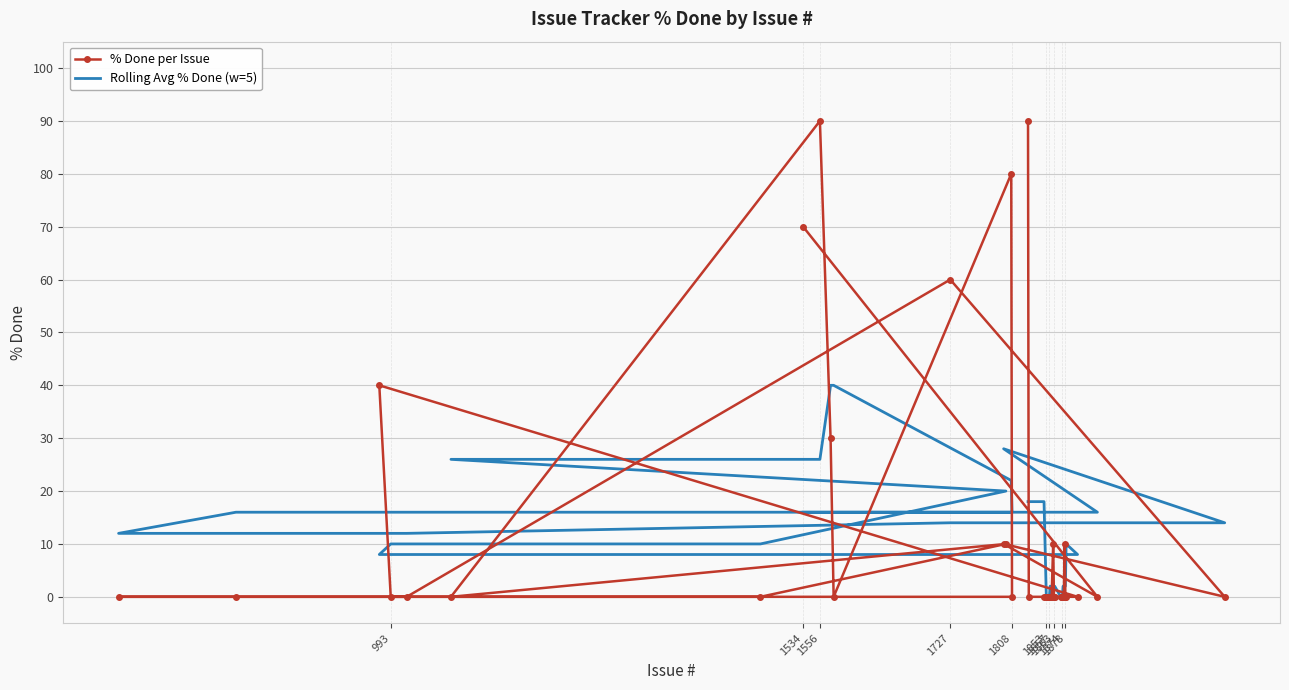

True or false: Rolling Avg % Done (w=5) and % Done per Issue intersect in this chart.

True